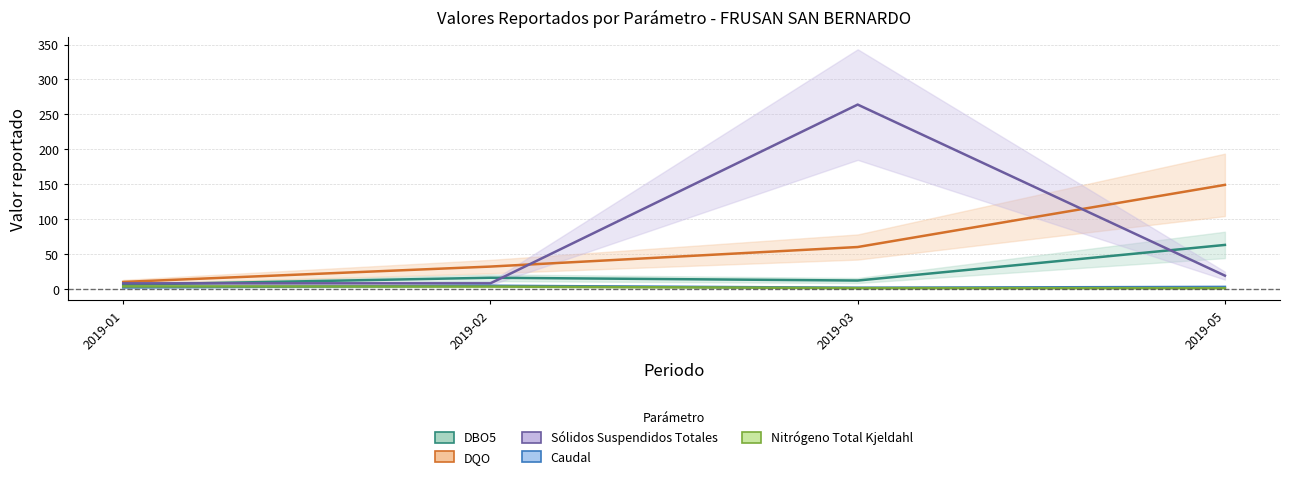

True or false: DQO and Caudal cross at least once.

False